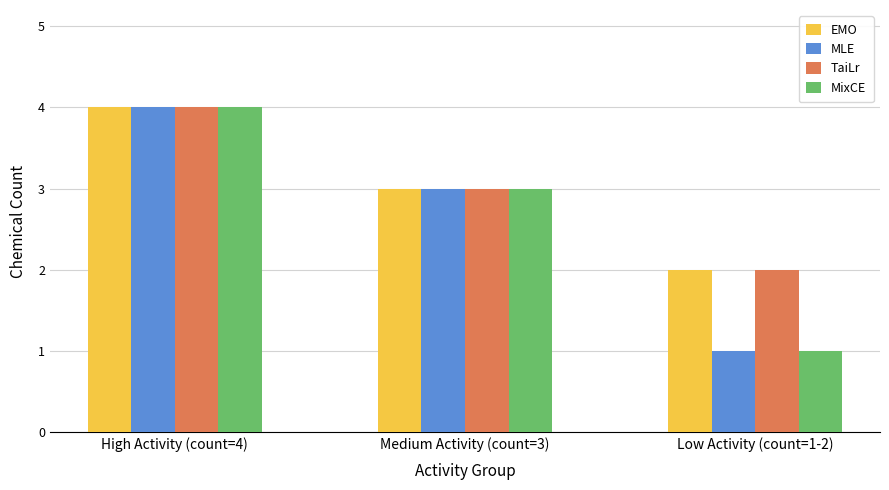

What are all the series names shown in the legend?

EMO, MLE, TaiLr, MixCE